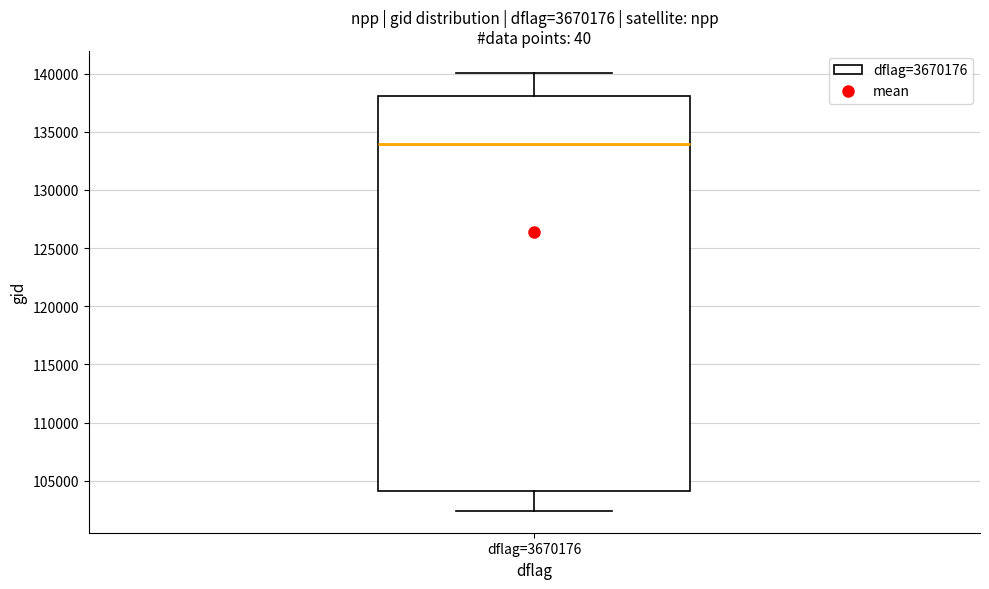

Transcribe this box plot: give where the median line is, the range the box spans, and where the two whiskers end, as read against the y-axis. The values are not printed on the chart, so give them approximately, as read against the axis.

median 134000, box 104000 to 138000, whiskers 102500 to 140000